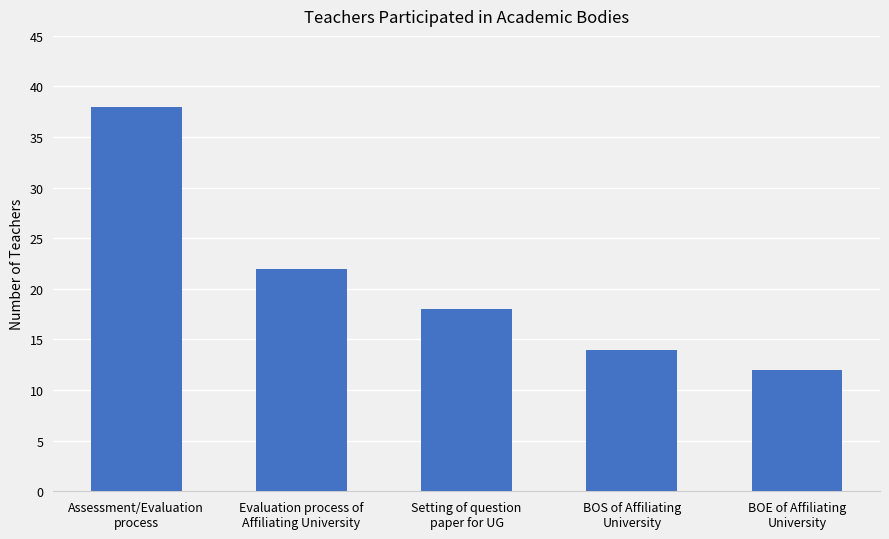

Reading left to right, extract all data points from this chart.

Assessment/Evaluation
process=38	Evaluation process of
Affiliating University=22	Setting of question
paper for UG=18	BOS of Affiliating
University=14	BOE of Affiliating
University=12